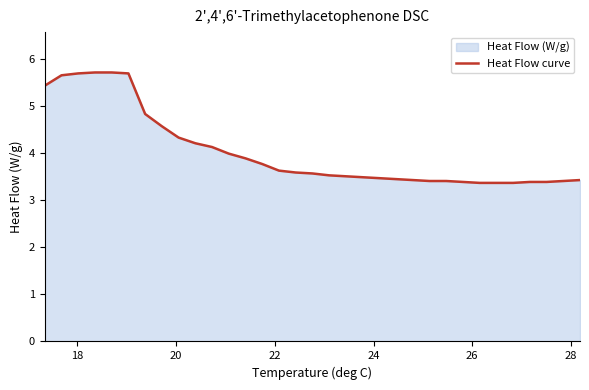

What is the smallest value displayed?

3.4